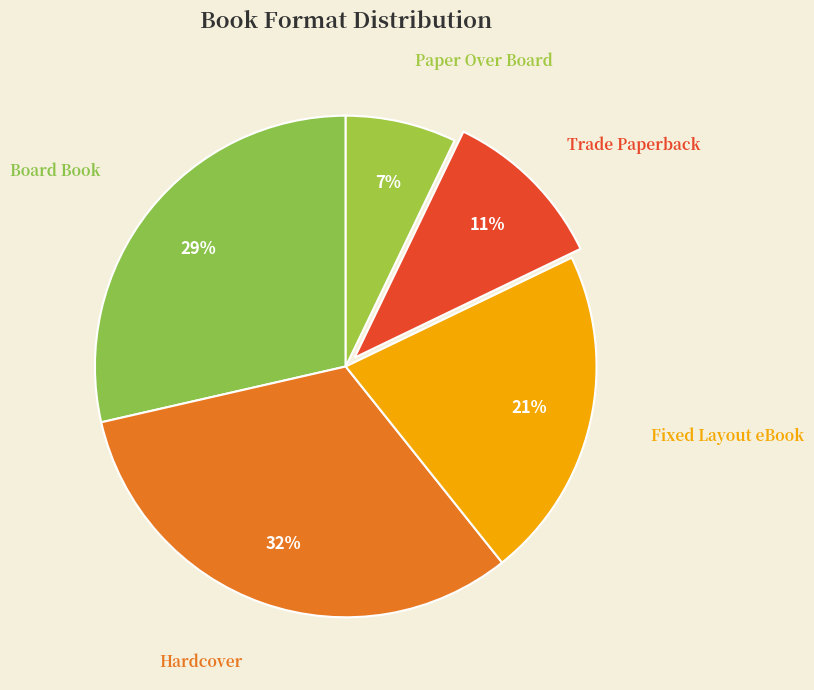

Is there any slice that represents more than half of the pie?

No